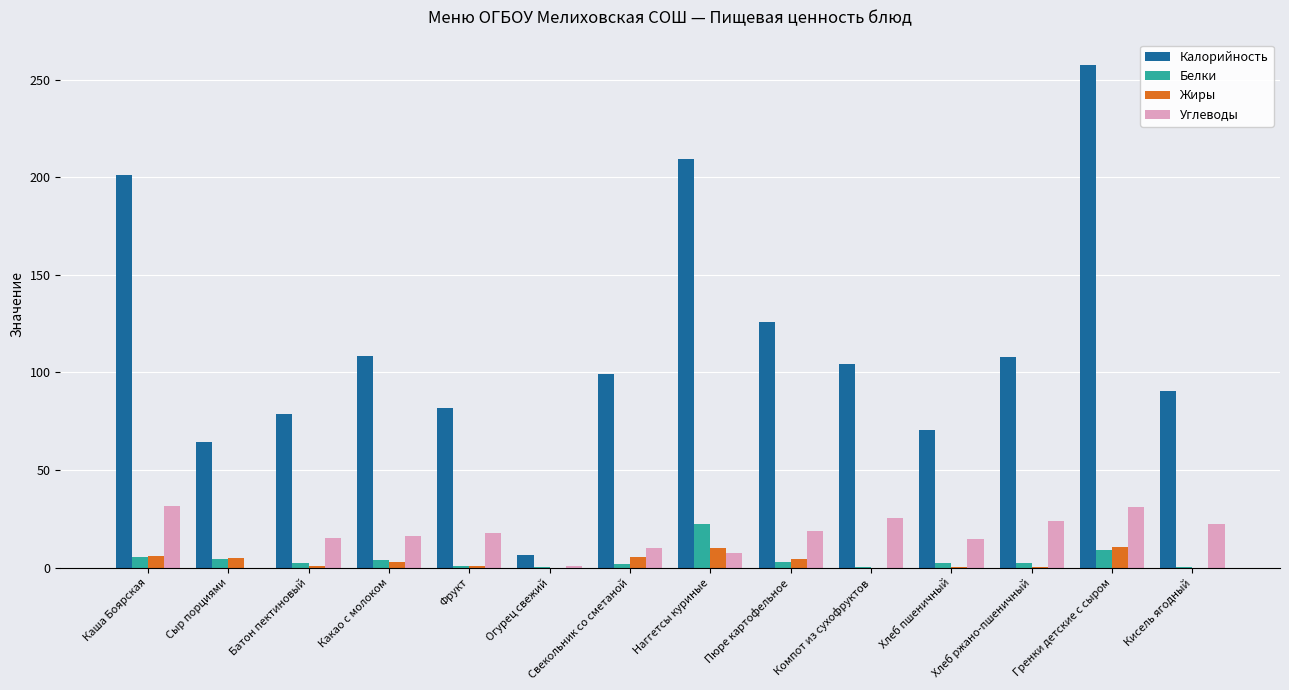

At which category is the sum across all series the highest?

Гренки детские с сыром